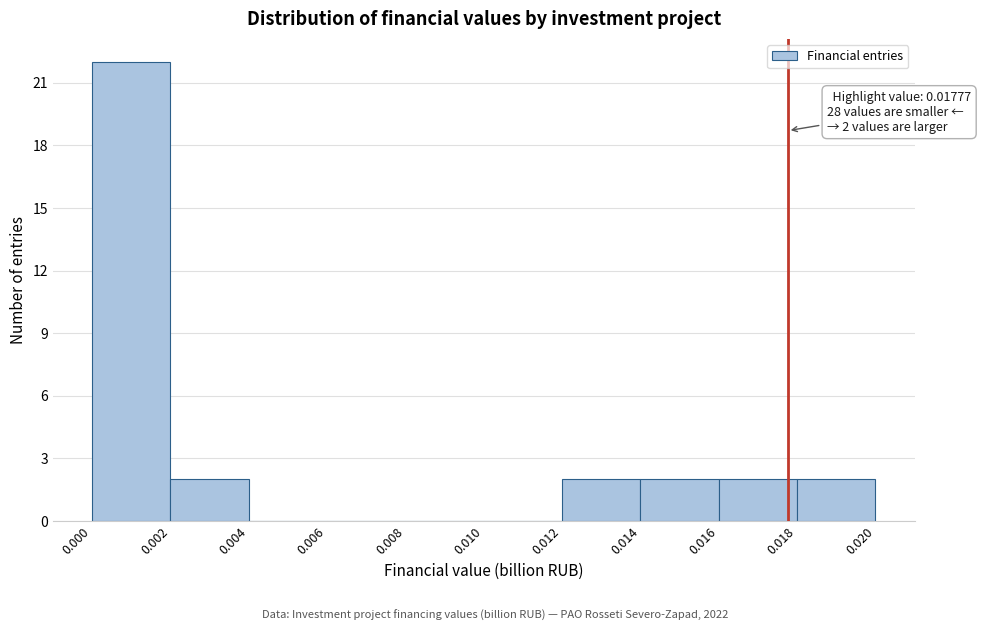

Over which range of the x-axis is the bar tallest?

0.000 to 0.002